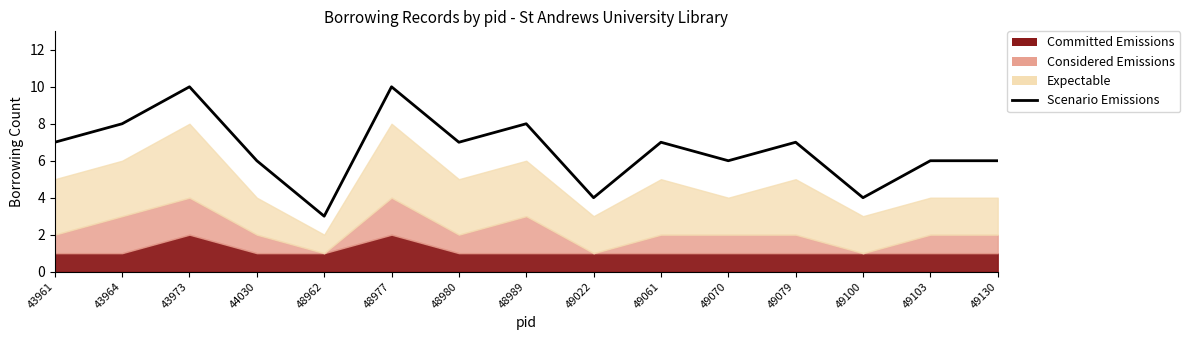

How many values are between 6 and 8?

10